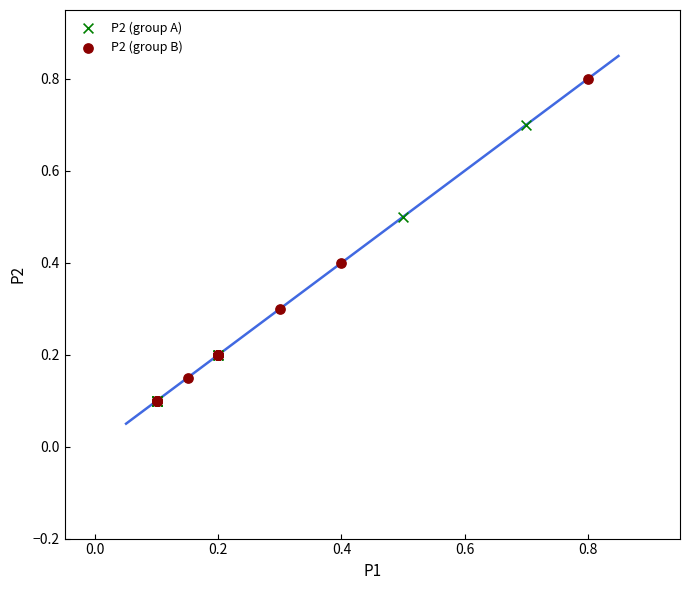

Which series reaches the maximum Y coordinate?

P2 (group B)